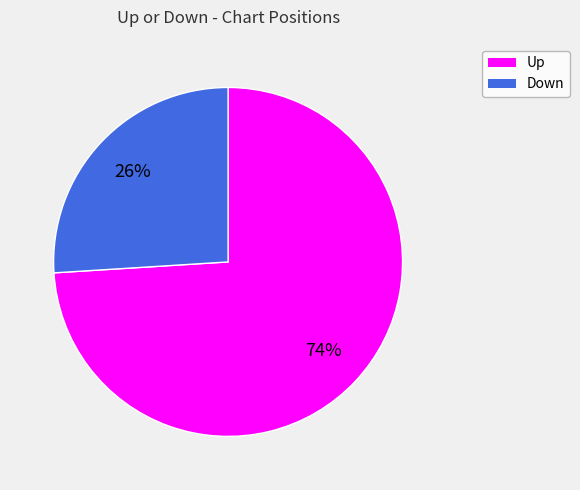

Is there a majority slice in this chart?

Yes